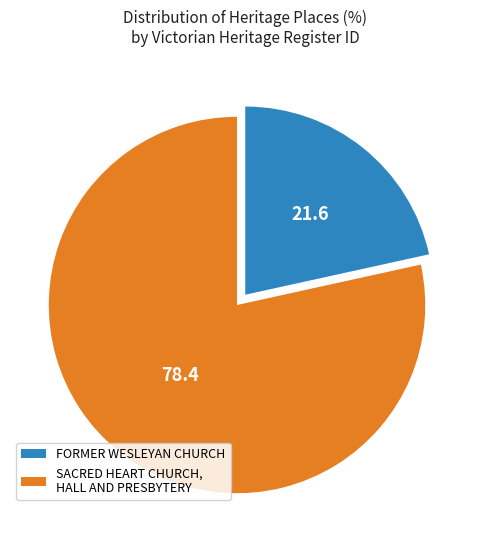

Which slice is the largest?

SACRED HEART CHURCH, HALL AND PRESBYTERY